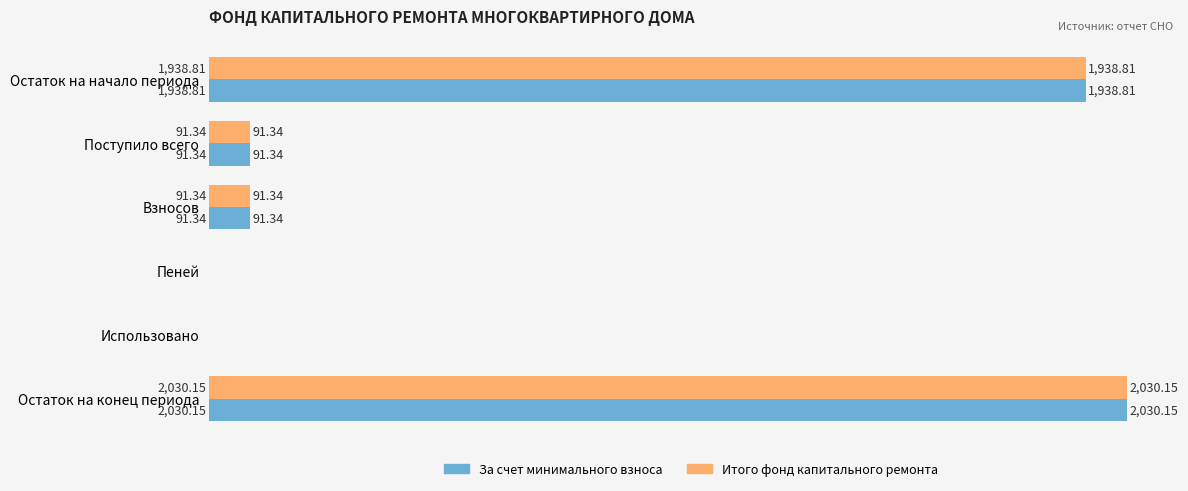

Which category has the highest value across all series?

Остаток на конец периода